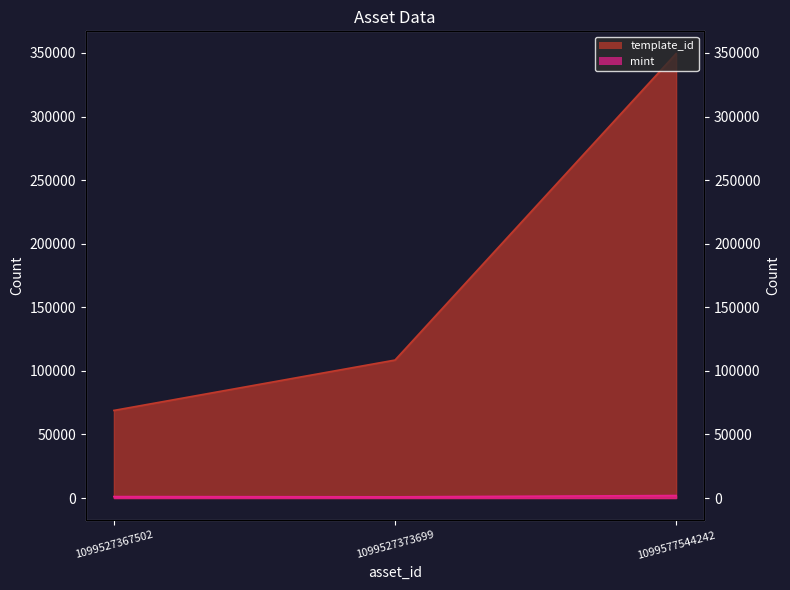

List the series in order of their overall mean, highest first.

template_id, mint